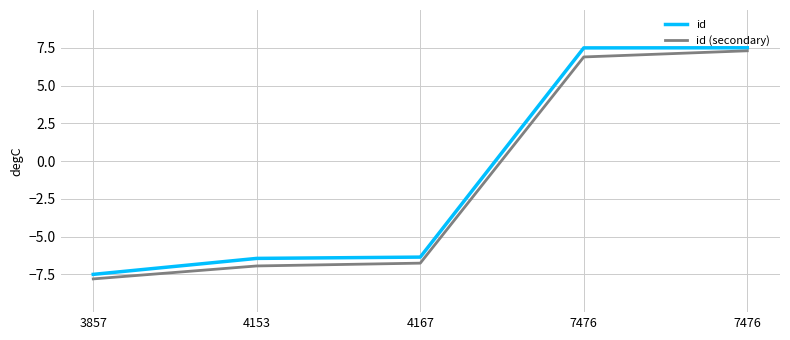

What is the value of the id (secondary) point at the 2nd from the left?

-6.9